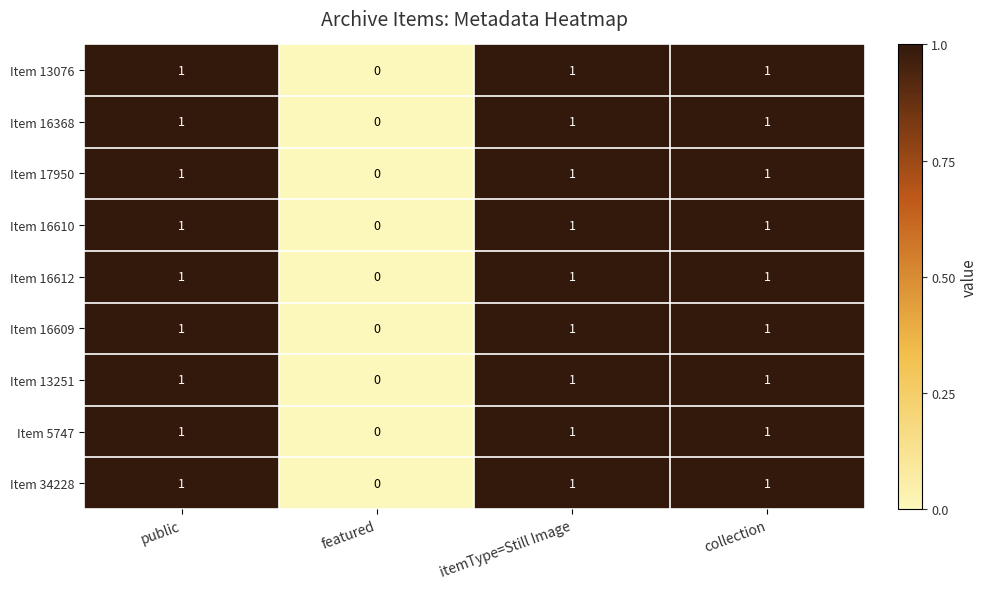

At which category does the chart reach its minimum across all series?

featured